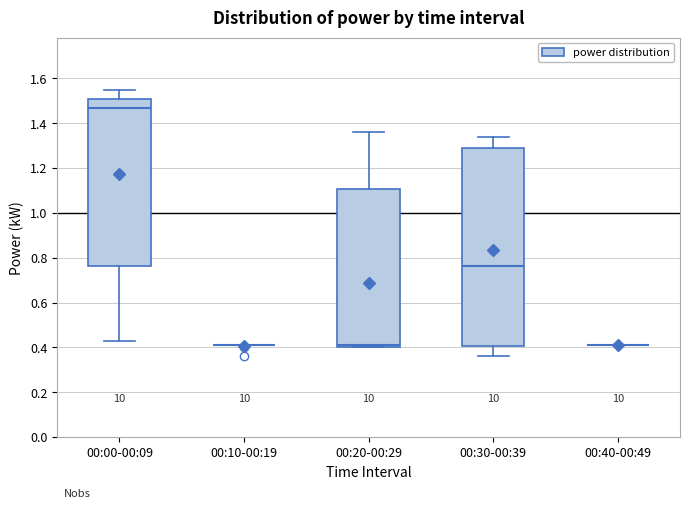

Where does the upper whisker of the box for 00:20-00:29 end on the y-axis? The values are not printed on the chart, so give them approximately, as read against the axis.

1.36